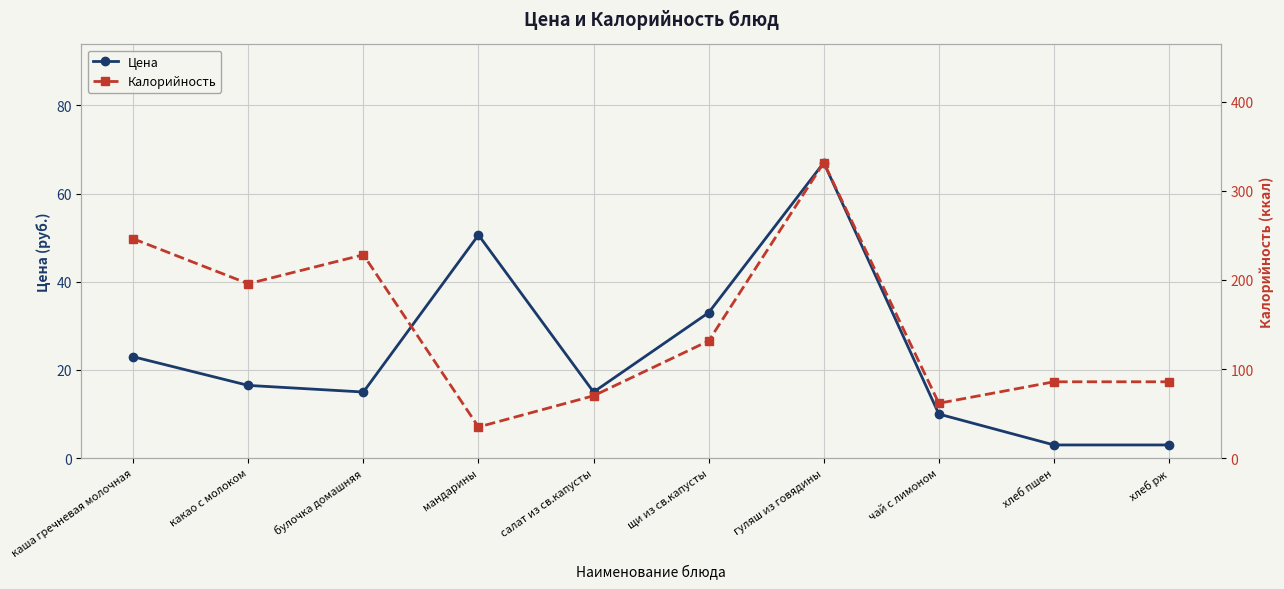

Reading right to left, list all the values displayed in this chart.

Цена: 3.0	3.0	10.0	67.0	33.0	15.0	50.6	15.0	16.5	23.0
Калорийность: 85.7	85.7	61.6	331.5	131.5	70.0	35.0	228.2	195.7	246.2